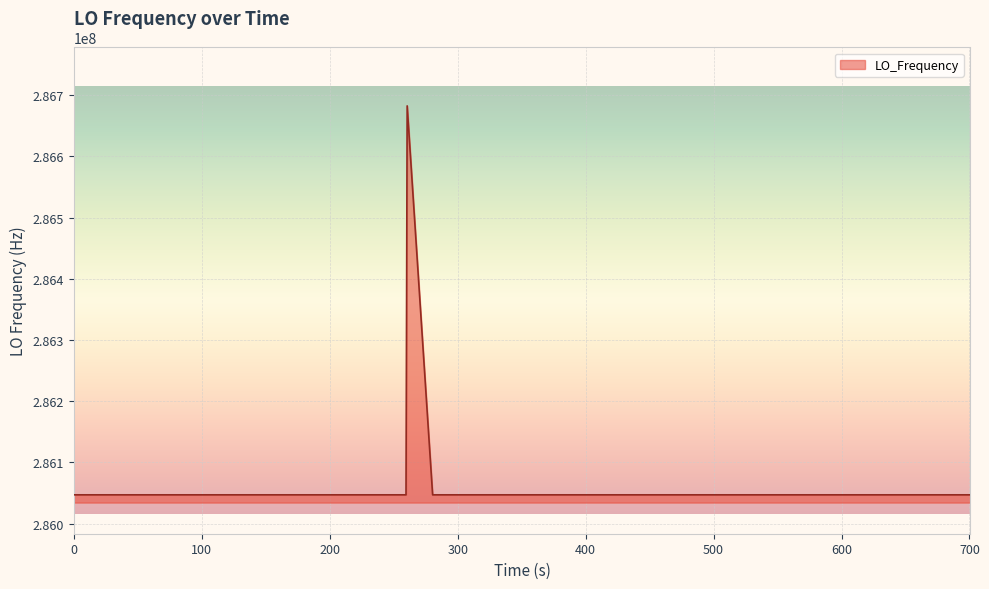

What is the minimum value shown in the chart?

286046996.5